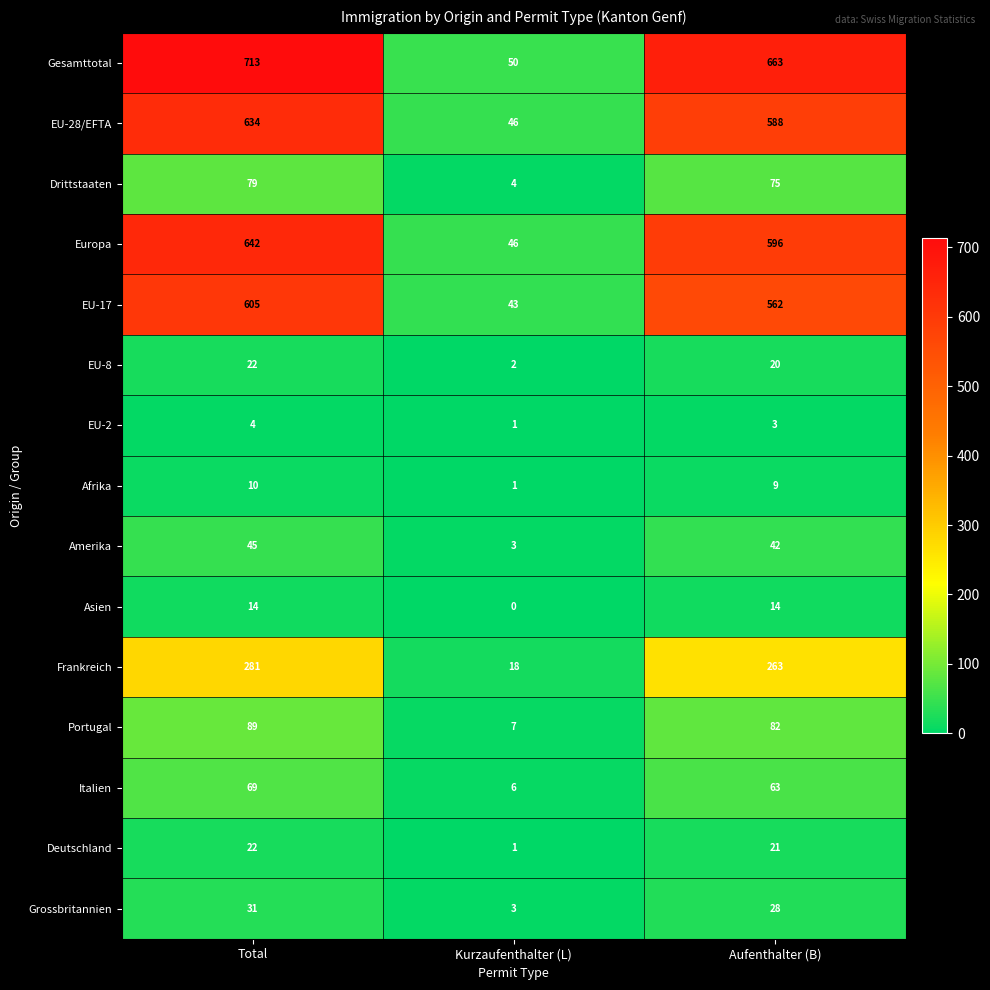

What is the difference between the maximum and minimum values in the EU-17 series?

562